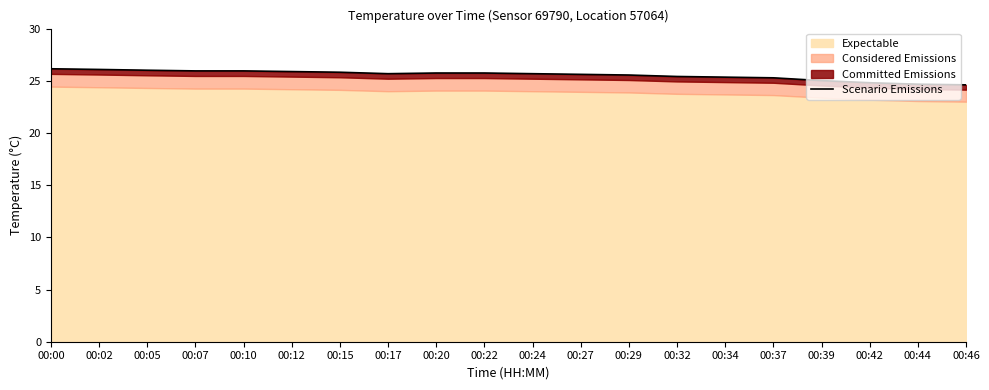

At which category does the data reach its first local valley?

00:17